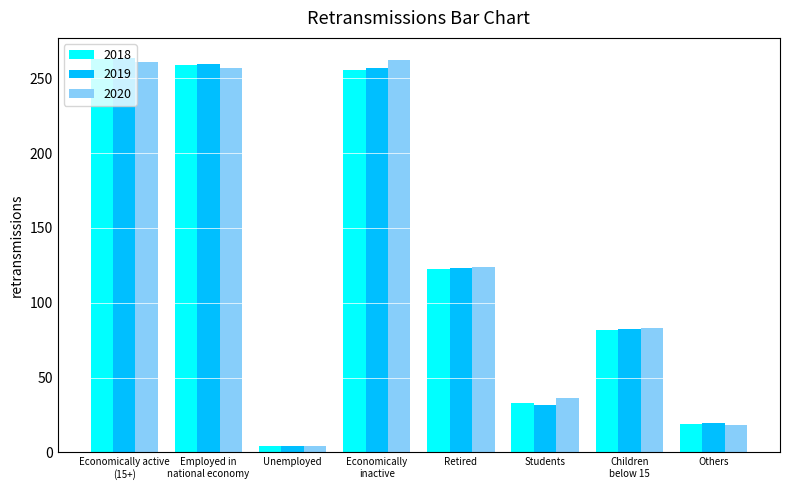

The 2018 series shows 150.1 at Economically
inactive. True or false?

False